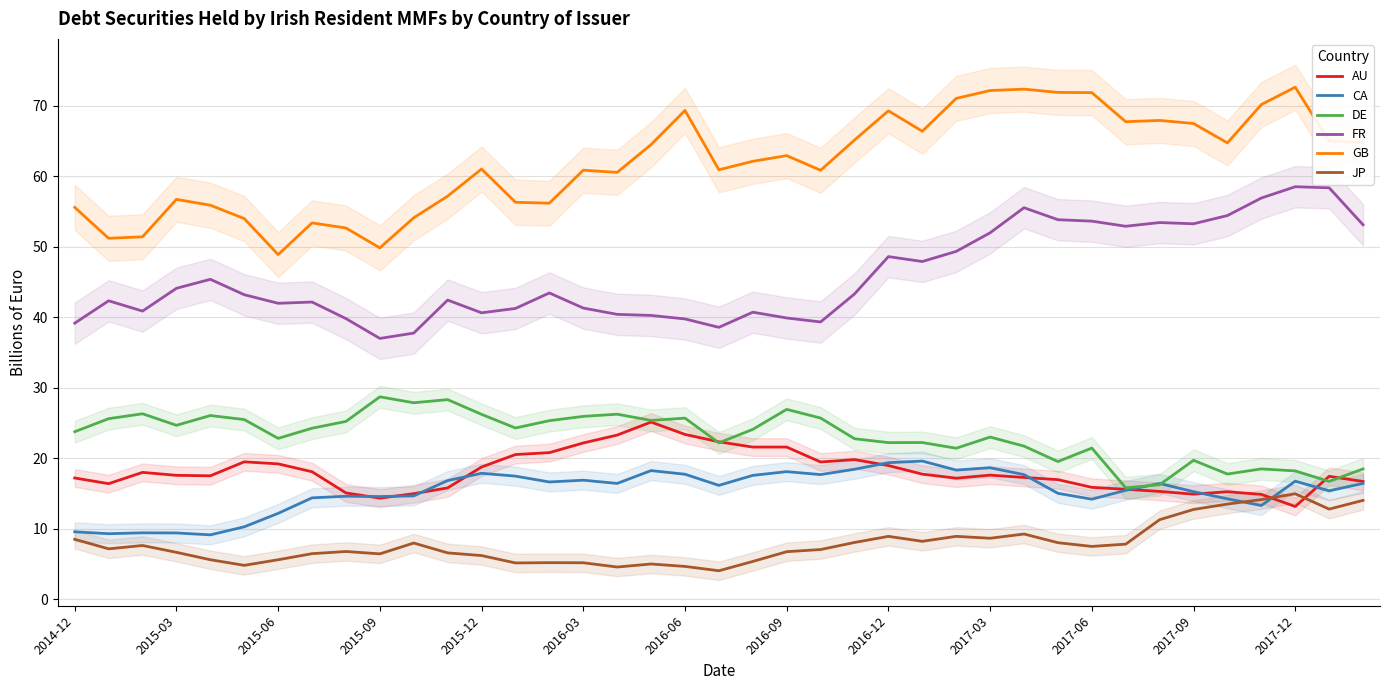

The value of GB at 2015-12 is 41.7. True or false?

False